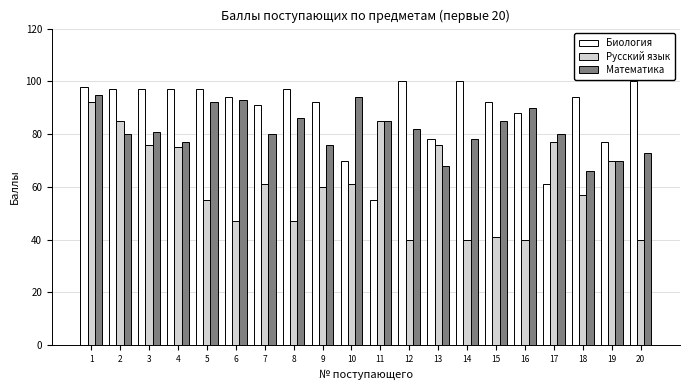

Does the chart contain stacked bars?

No